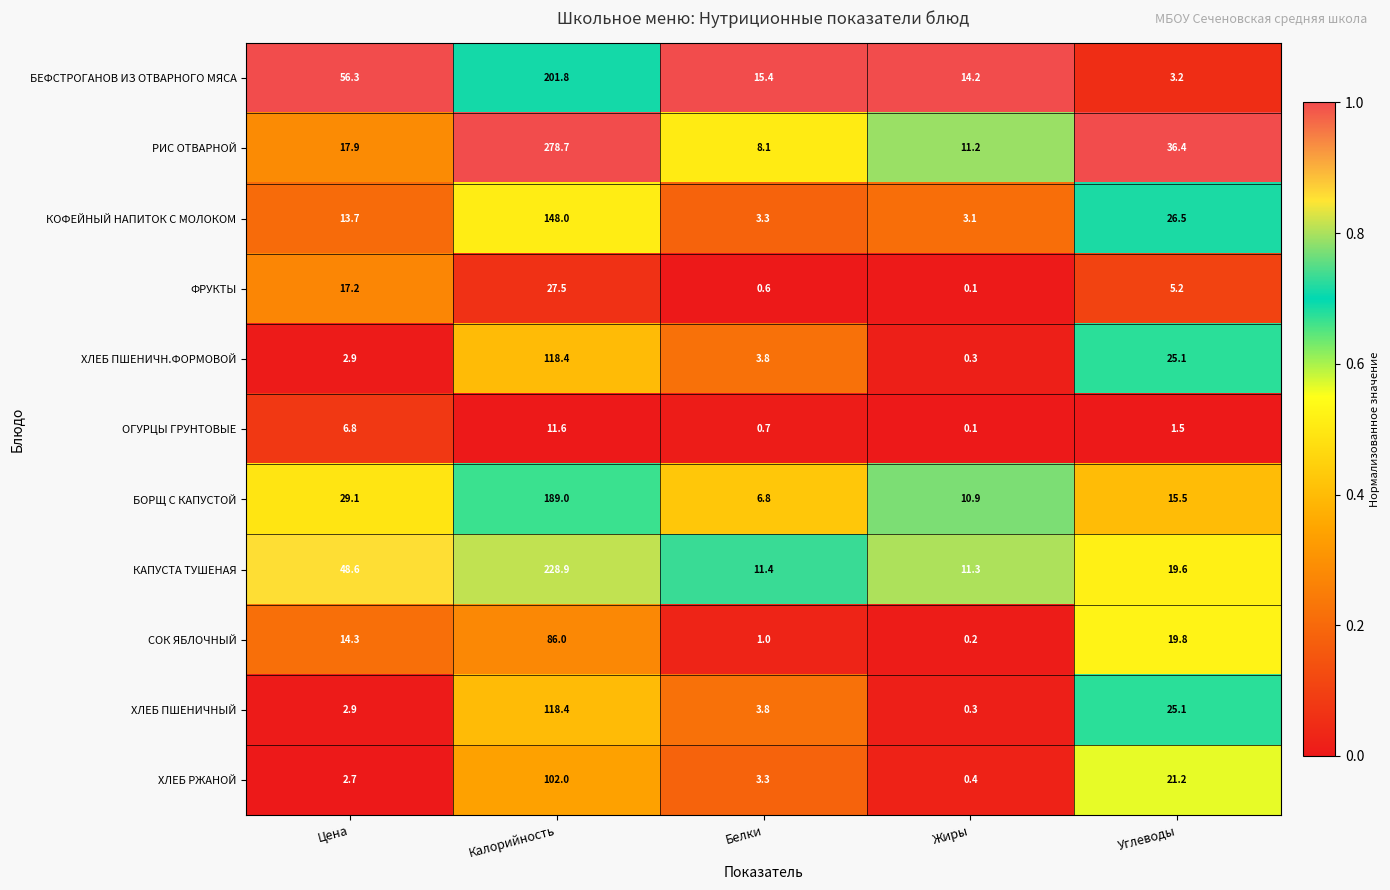

What is the difference between the highest and lowest values at Белки?

14.8